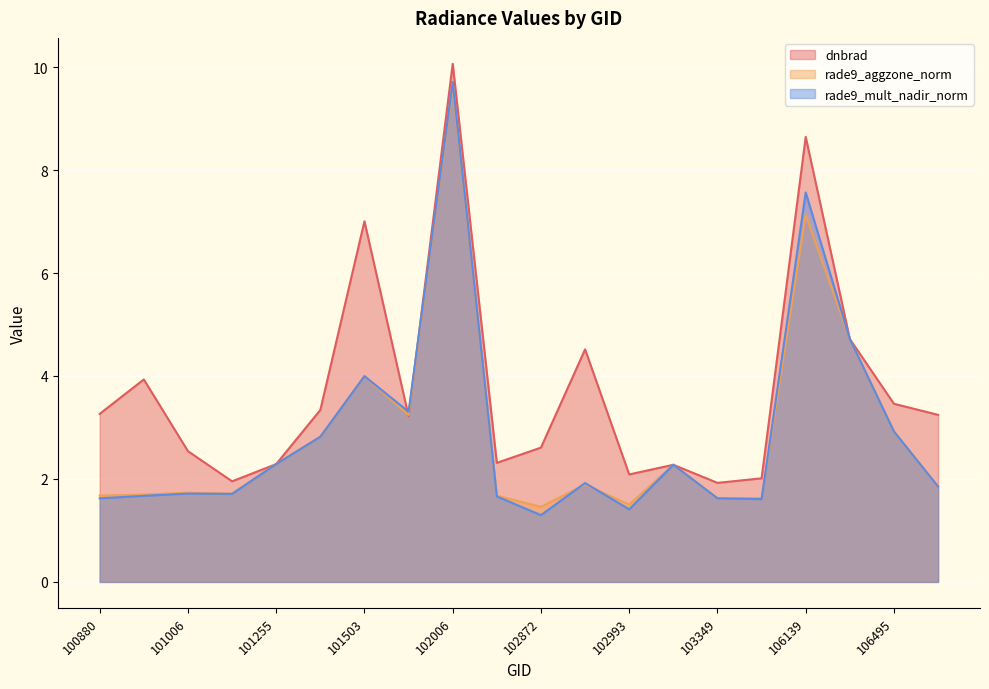

Rank the series at 101503 from highest to lowest value.

dnbrad, rade9_mult_nadir_norm, rade9_aggzone_norm